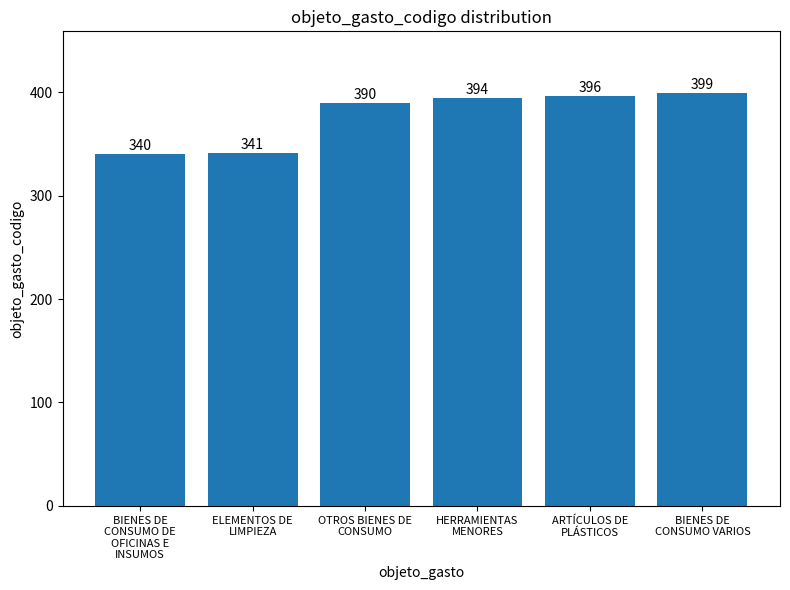

What is the maximum value shown in the chart?

399